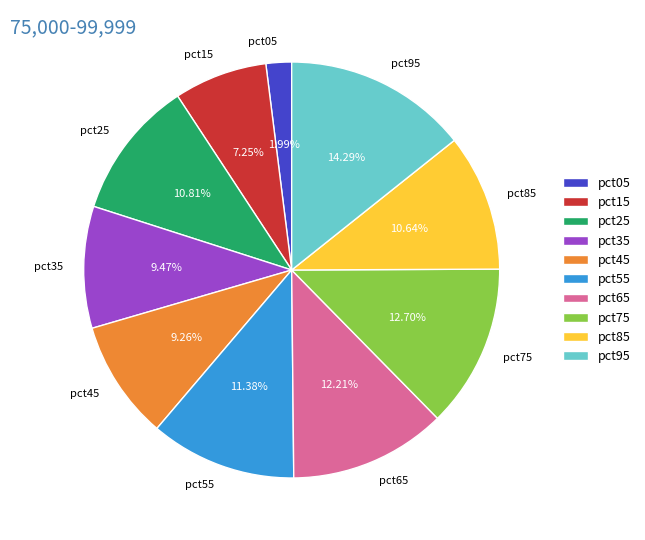

Does any single category account for the majority?

No